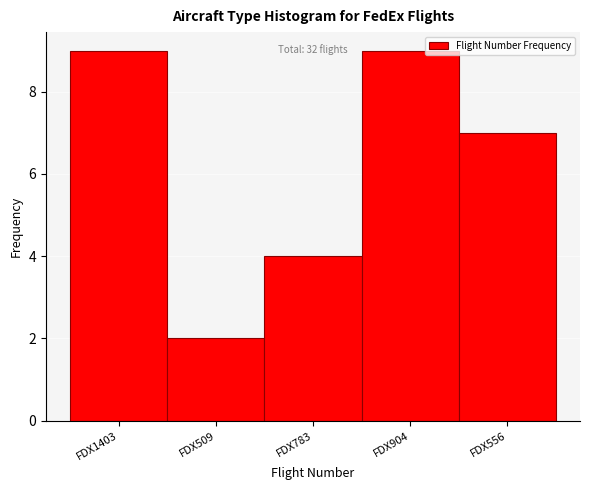

Reading right to left, extract all data points from this chart.

7	9	4	2	9